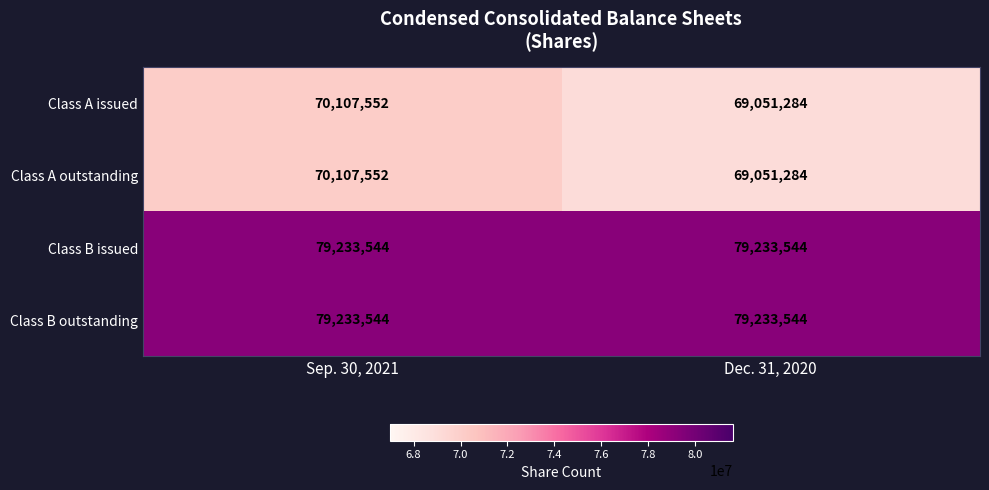

What is the difference between the highest and lowest values at Dec. 31, 2020?

10182260